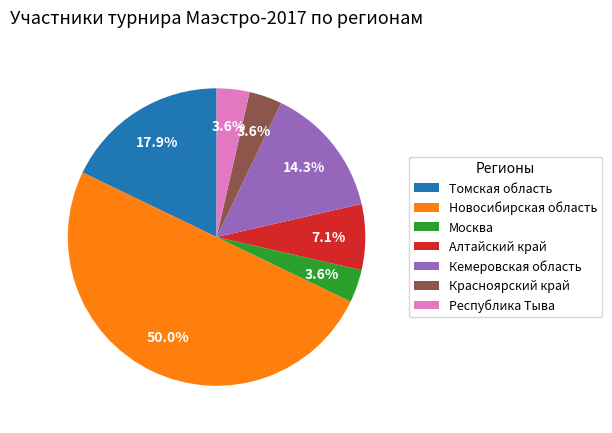

What percentage is the Красноярский край slice, to the nearest percent?

4%